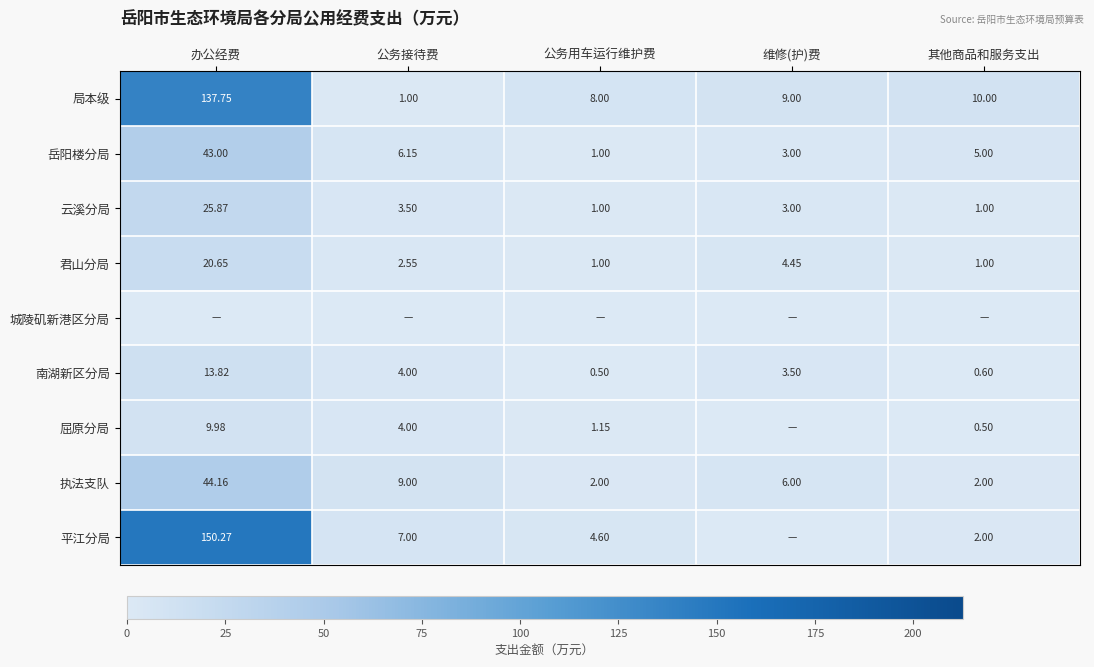

Which has a higher value, 维修(护)费 or 其他商品和服务支出?

其他商品和服务支出